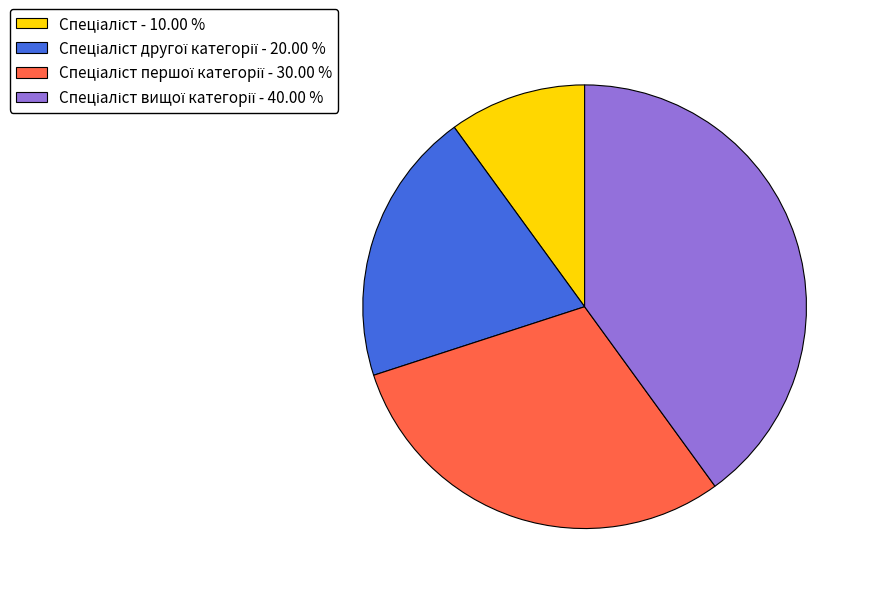

Is there any slice that represents more than half of the pie?

No